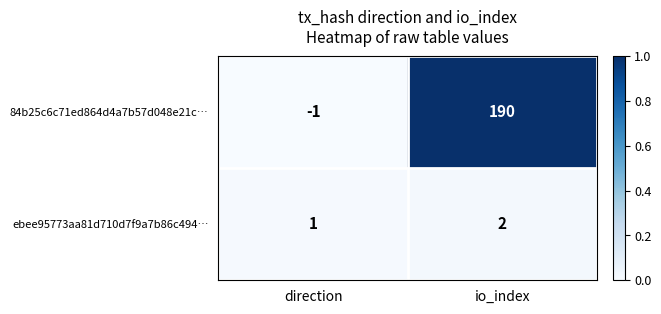

True or false: ebee95773aa81d710d7f9a7b86c494… has a value of 1 at direction.

True